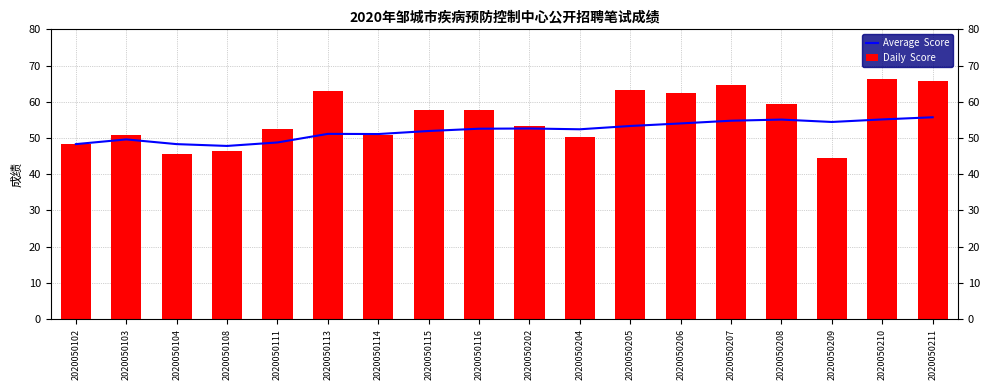

Is it true that Daily  Score equals 32.7 at 2020050207?

False